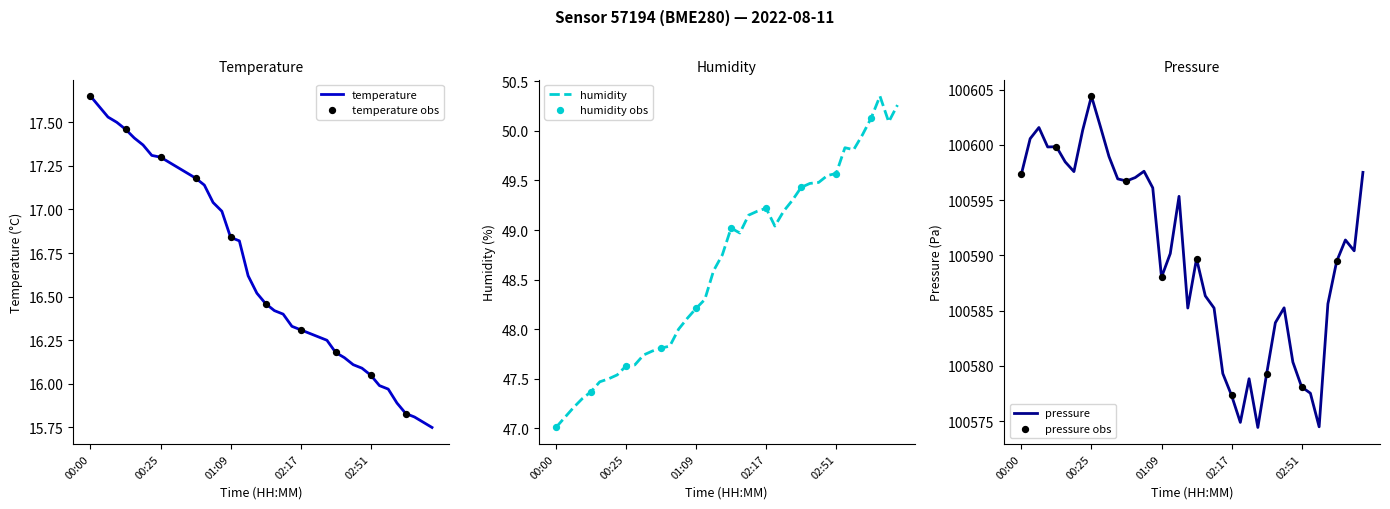

At how many categories does at least one series exceed 17?

40